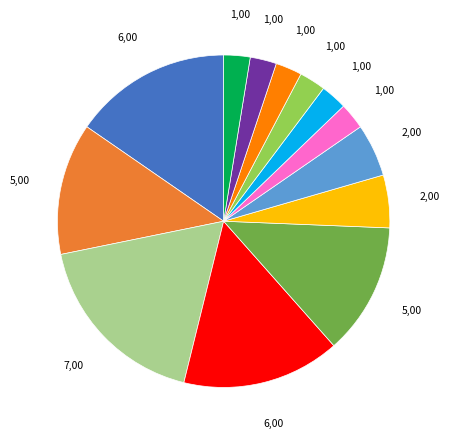

Does any single category account for the majority?

No